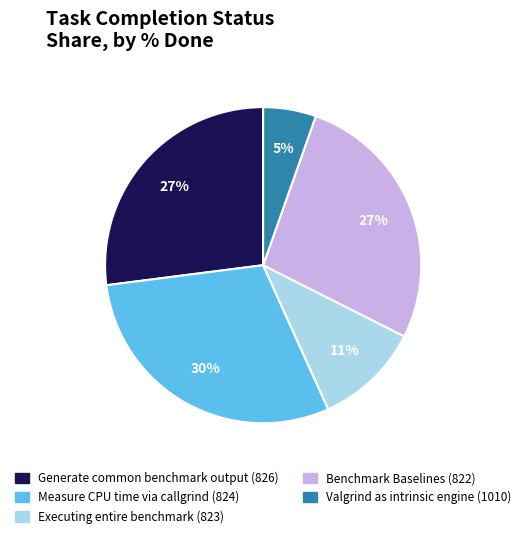

Is there any slice that represents more than half of the pie?

No